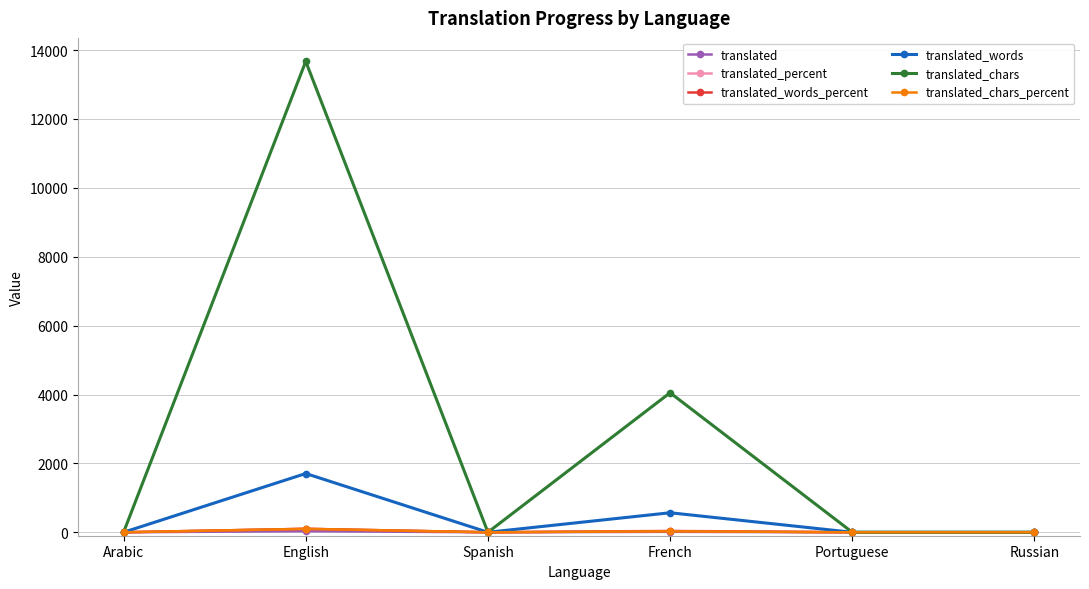

What is the label of the 2nd point from the right?

Portuguese